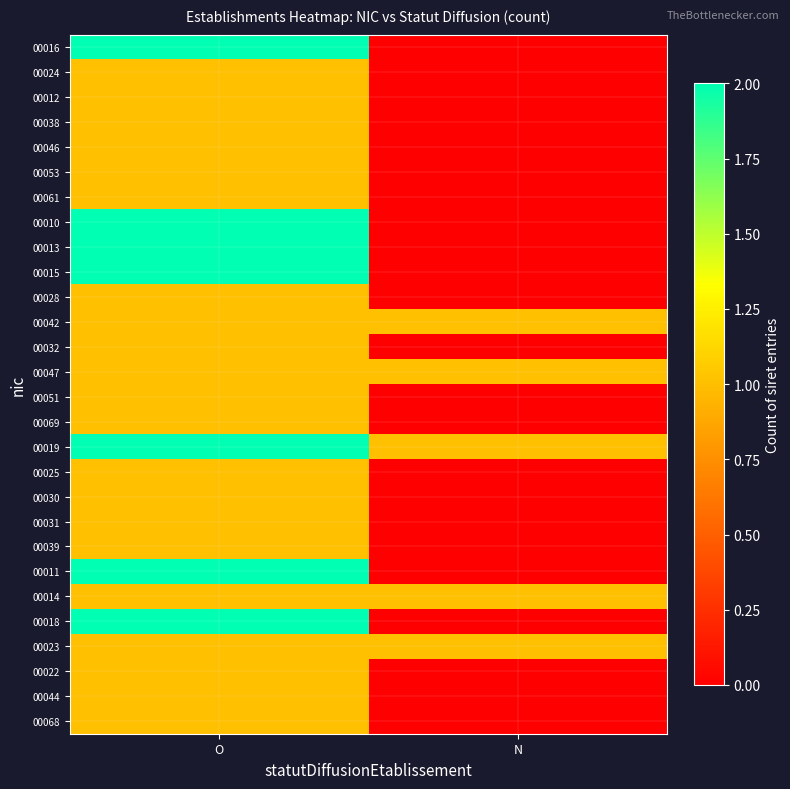

Reading left to right, extract all data points from this chart.

00016: O=2	N=0
00024: O=1	N=0
00012: O=1	N=0
00038: O=1	N=0
00046: O=1	N=0
00053: O=1	N=0
00061: O=1	N=0
00010: O=2	N=0
00013: O=2	N=0
00015: O=2	N=0
00028: O=1	N=0
00042: O=1	N=1
00032: O=1	N=0
00047: O=1	N=1
00051: O=1	N=0
00069: O=1	N=0
00019: O=2	N=1
00025: O=1	N=0
00030: O=1	N=0
00031: O=1	N=0
00039: O=1	N=0
00011: O=2	N=0
00014: O=1	N=1
00018: O=2	N=0
00023: O=1	N=1
00022: O=1	N=0
00044: O=1	N=0
00068: O=1	N=0